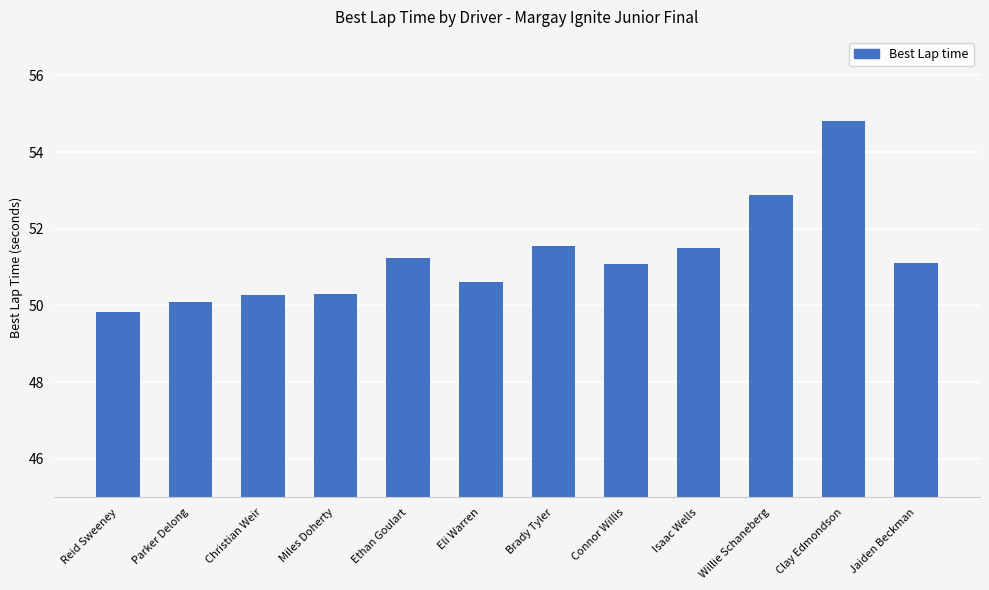

Is it true that the value at Parker Delong is 32.2?

False